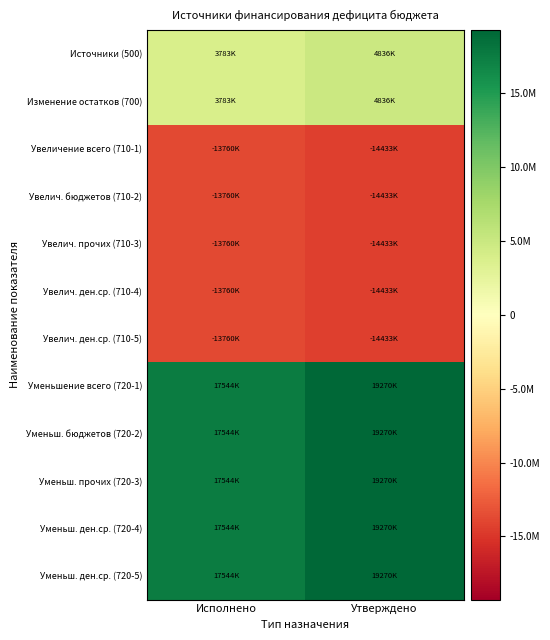

Reading left to right, transcribe all the data shown in this chart.

Источники (500): Исполнено=3783127.0	Утверждено=4836145.0
Изменение остатков (700): Исполнено=3783127.0	Утверждено=4836145.0
Увеличение всего (710-1): Исполнено=-13760497.4	Утверждено=-14433410.0
Увелич. бюджетов (710-2): Исполнено=-13760497.4	Утверждено=-14433410.0
Увелич. прочих (710-3): Исполнено=-13760497.4	Утверждено=-14433410.0
Увелич. ден.ср. (710-4): Исполнено=-13760497.4	Утверждено=-14433410.0
Увелич. ден.ср. (710-5): Исполнено=-13760497.4	Утверждено=-14433410.0
Уменьшение всего (720-1): Исполнено=17543624.4	Утверждено=19269555.0
Уменьш. бюджетов (720-2): Исполнено=17543624.4	Утверждено=19269555.0
Уменьш. прочих (720-3): Исполнено=17543624.4	Утверждено=19269555.0
Уменьш. ден.ср. (720-4): Исполнено=17543624.4	Утверждено=19269555.0
Уменьш. ден.ср. (720-5): Исполнено=17543624.4	Утверждено=19269555.0